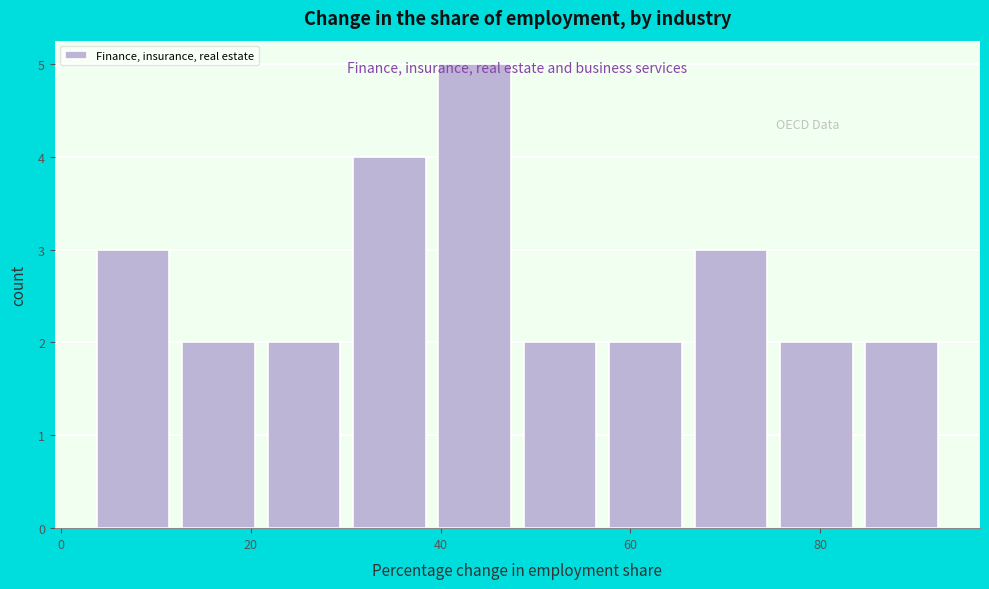

What is the height of the bar covering 58 to 66 on the x-axis? Neither the bar edges nor the heights are printed on the chart, so give them approximately, as read against the axes.

2